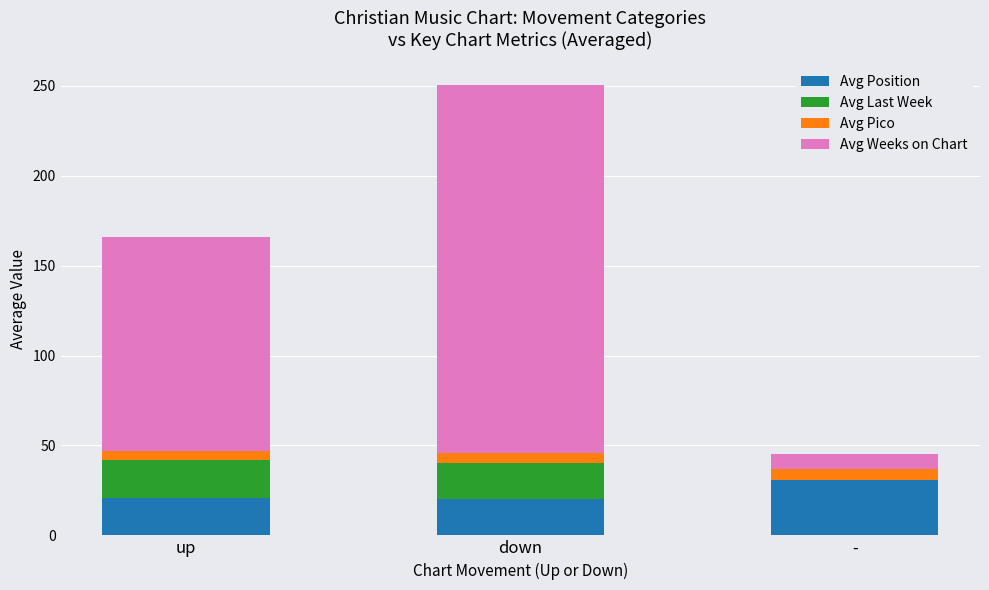

What is the highest value of the Avg Position series?

31.0